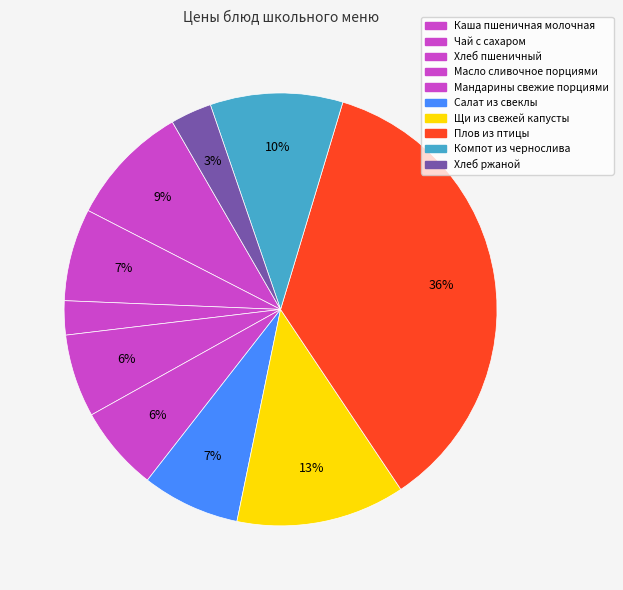

Count the number of slices in the pie.

10